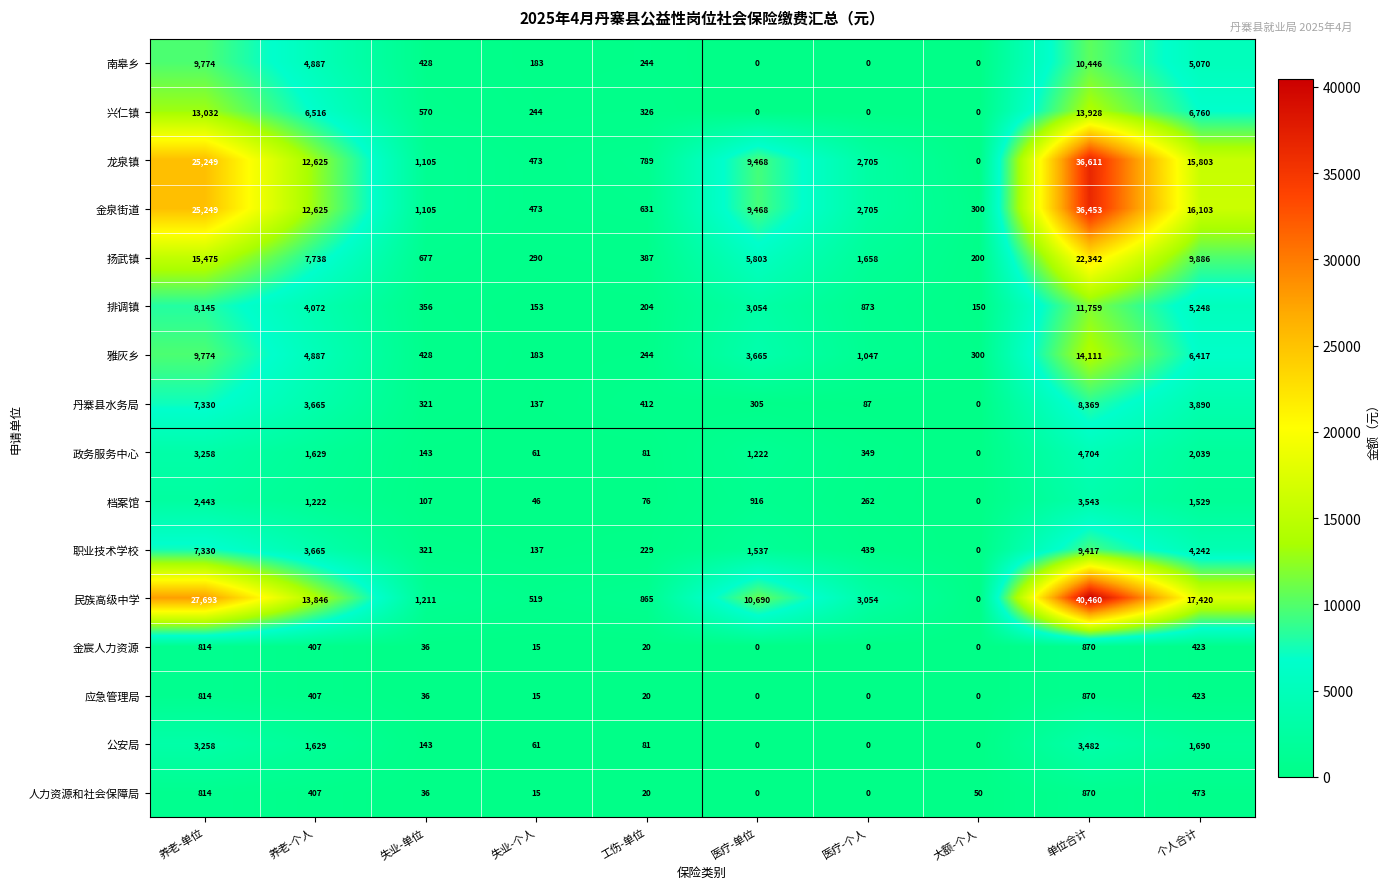

Count the number of categories in the chart.

10